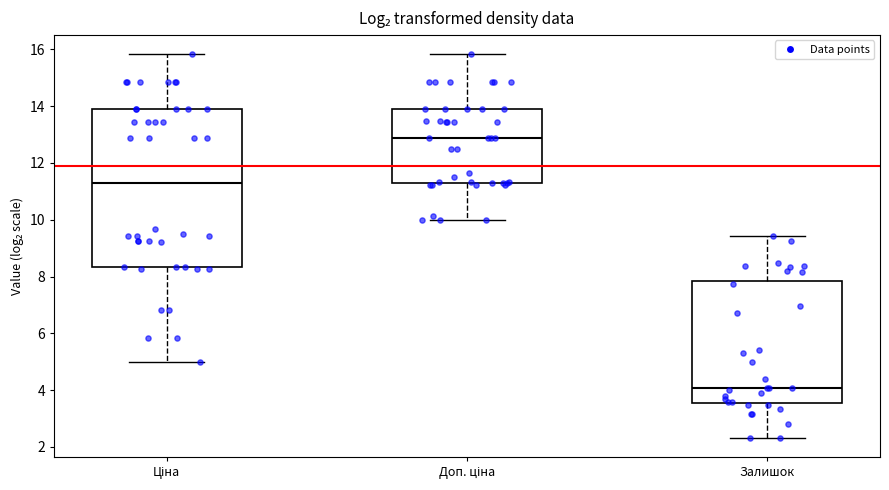

Where does the lower whisker of the box for Ціна end on the y-axis? The values are not printed on the chart, so give them approximately, as read against the axis.

5.0